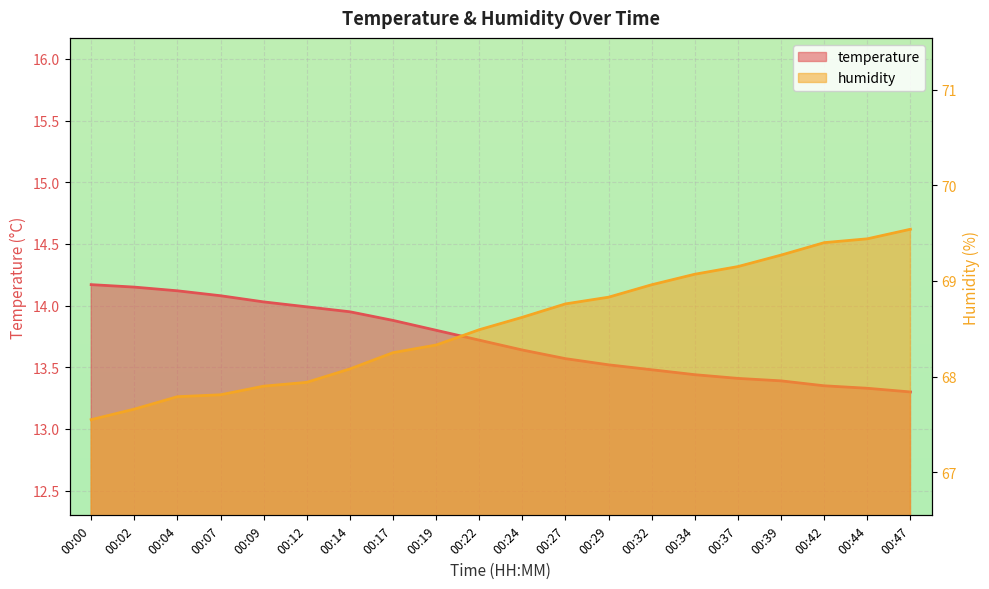

Reading left to right, transcribe all the data shown in this chart.

temperature: 00:00=14.2	00:02=14.2	00:04=14.1	00:07=14.1	00:09=14.0	00:12=14.0	00:14=13.9	00:17=13.9	00:19=13.8	00:22=13.7	00:24=13.6	00:27=13.6	00:29=13.5	00:32=13.5	00:34=13.4	00:37=13.4	00:39=13.4	00:42=13.3	00:44=13.3	00:47=13.3
humidity: 00:00=67.5	00:02=67.7	00:04=67.8	00:07=67.8	00:09=67.9	00:12=67.9	00:14=68.1	00:17=68.2	00:19=68.3	00:22=68.5	00:24=68.6	00:27=68.8	00:29=68.8	00:32=69.0	00:34=69.1	00:37=69.2	00:39=69.3	00:42=69.4	00:44=69.4	00:47=69.5